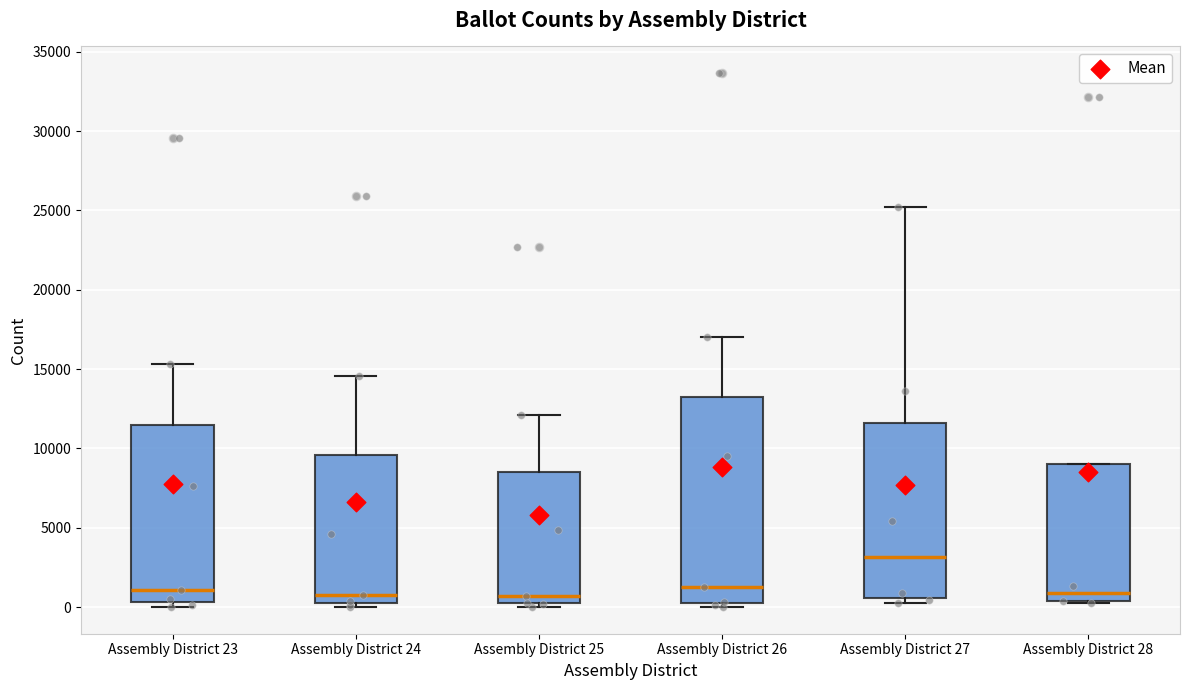

Reading left to right, read every box against the y-axis: the position of its median line, the range the box covers, and the ends of its whiskers. The values are not printed on the chart, so give them approximately, as read against the axis.

Assembly District 23: median 1000, box 500 to 11500, whiskers 0 to 15500
Assembly District 24: median 1000, box 500 to 9500, whiskers 0 to 14500
Assembly District 25: median 500, box 0 to 8500, whiskers 0 (just below the box's lower edge) to 12000
Assembly District 26: median 1500, box 0 to 13500, whiskers 0 (just below the box's lower edge) to 17000
Assembly District 27: median 3000, box 500 to 11500, whiskers 500 (just below the box's lower edge) to 25000
Assembly District 28: median 1000, box 500 to 9000, whiskers 500 to 9000